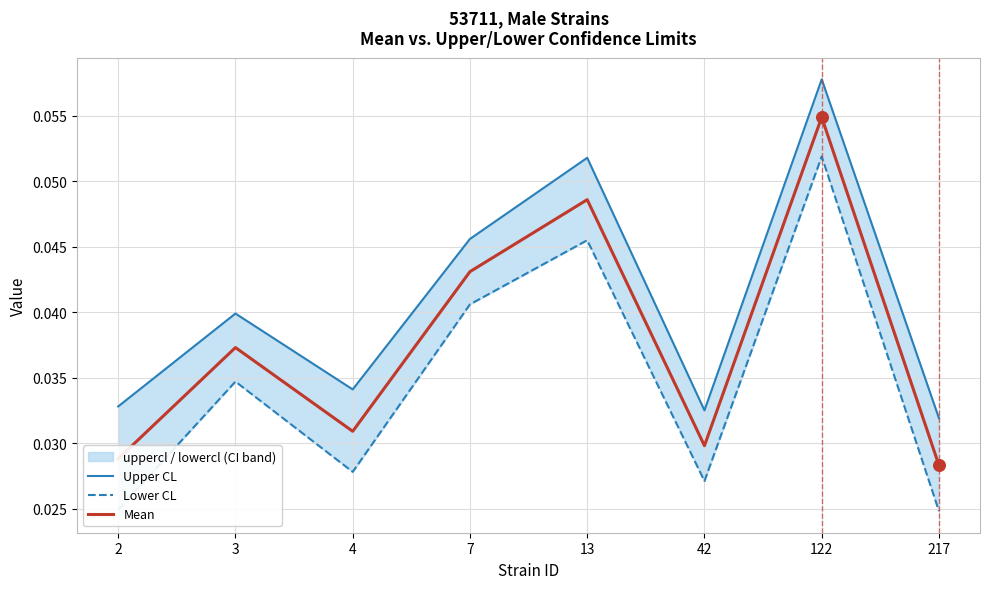

At how many categories does at least one series exceed 0?

8